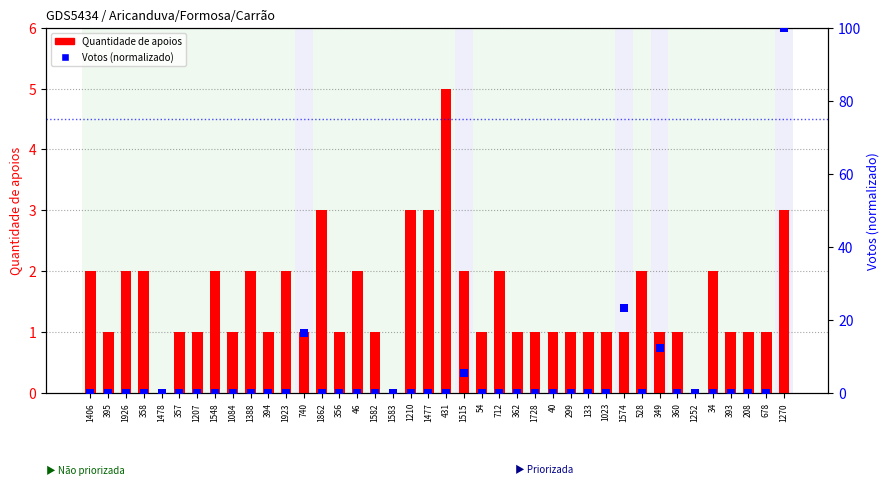

At how many categories does at least one series exceed 19?

2